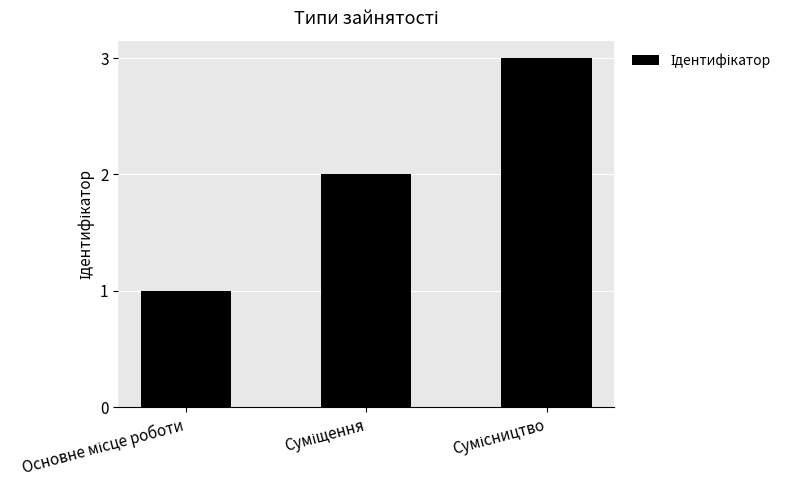

What is the maximum value shown in the chart?

3